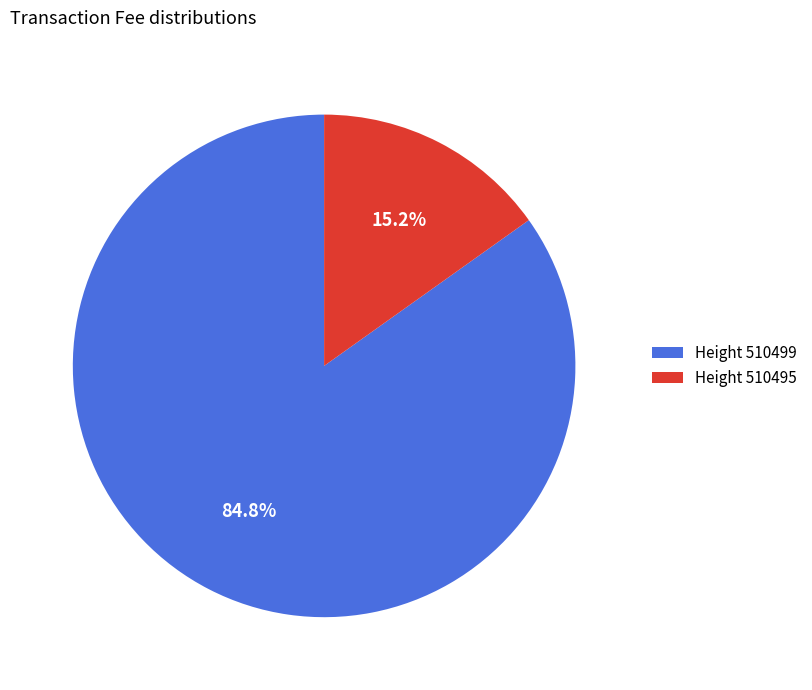

What portion of the pie excludes Height 510499?

15.2%